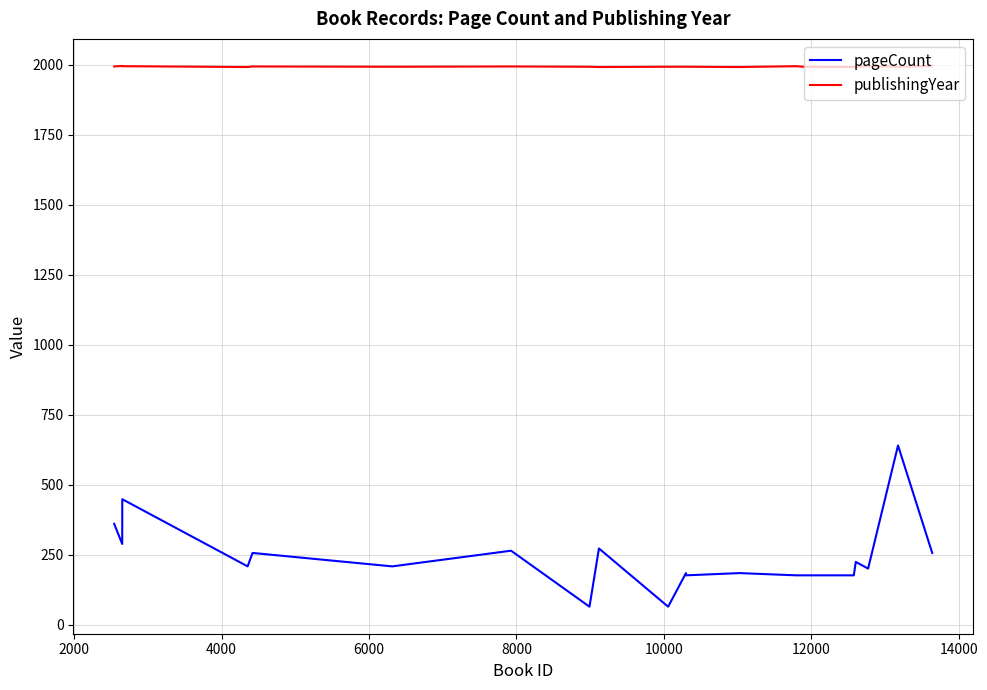

List the series in order of their overall mean, lowest first.

pageCount, publishingYear